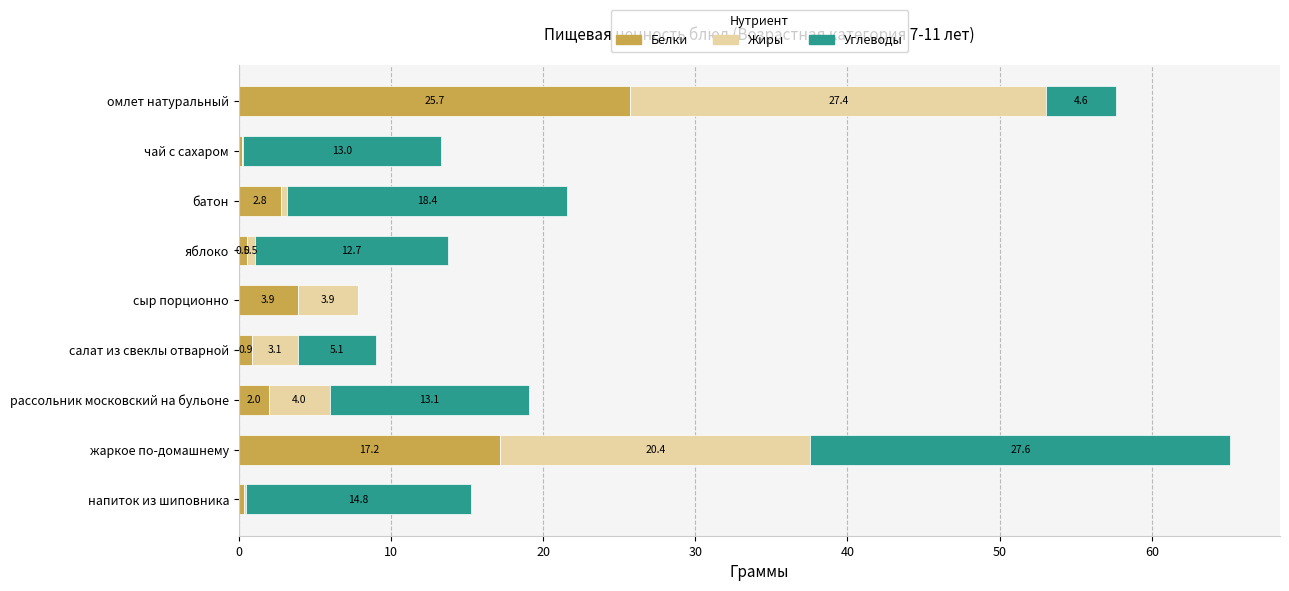

What is the sum of the Белки values at рассольник московский на бульоне and жаркое по-домашнему?

19.2